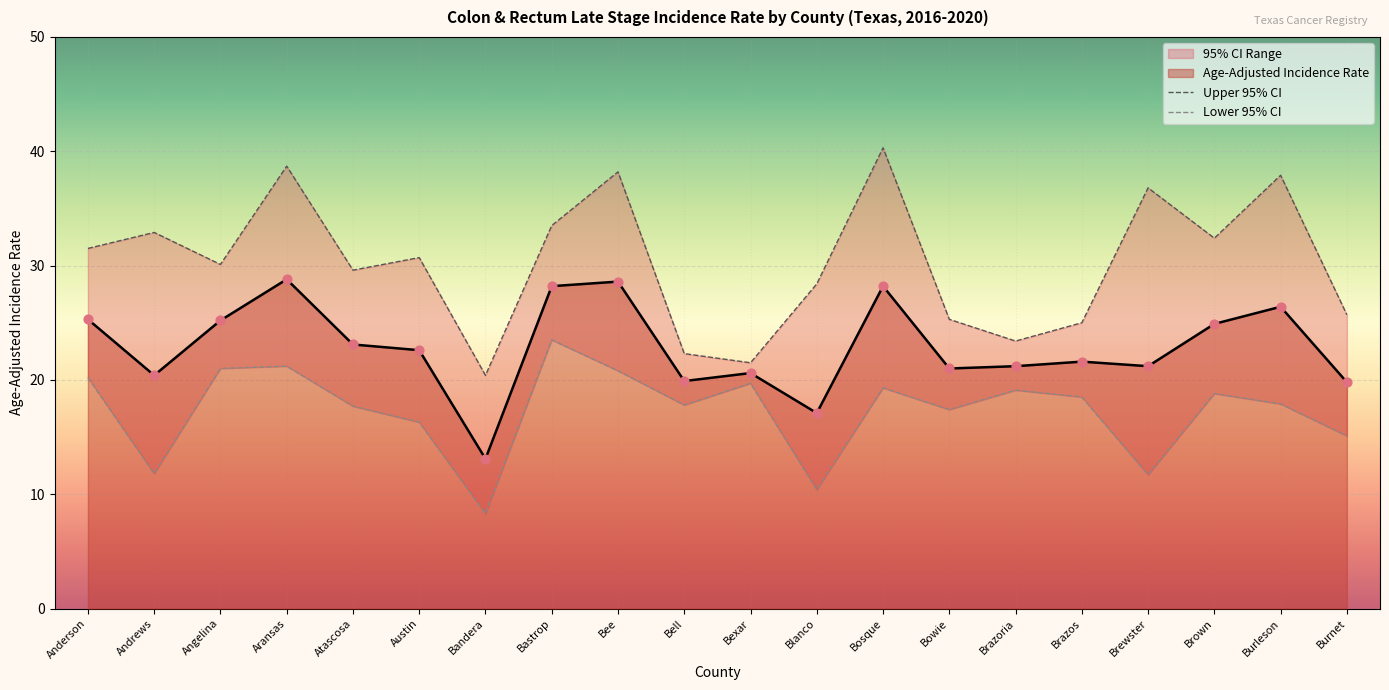

Is the value of Lower 95% CI at Burnet greater than the value of Upper 95% CI at Brazoria?

No